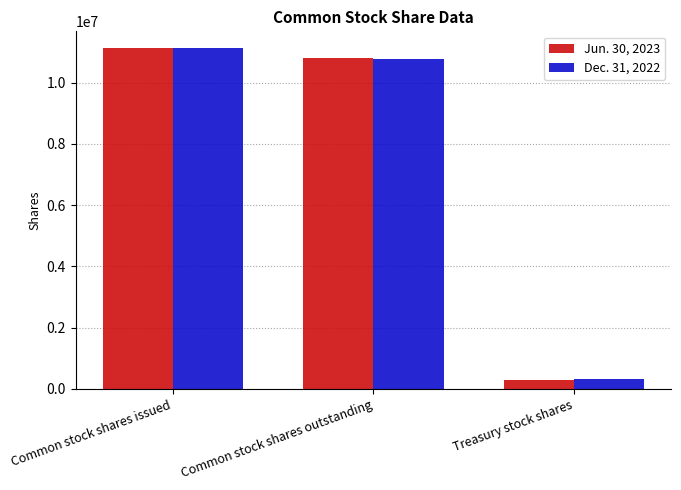

How many values in the Dec. 31, 2022 series are below 10776827?

1